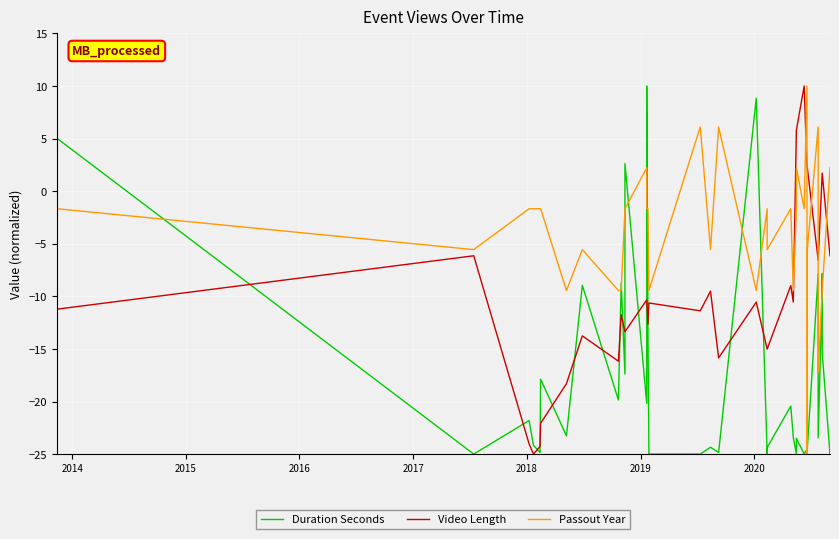

How many interior local peaks does the Passout Year series have?

9